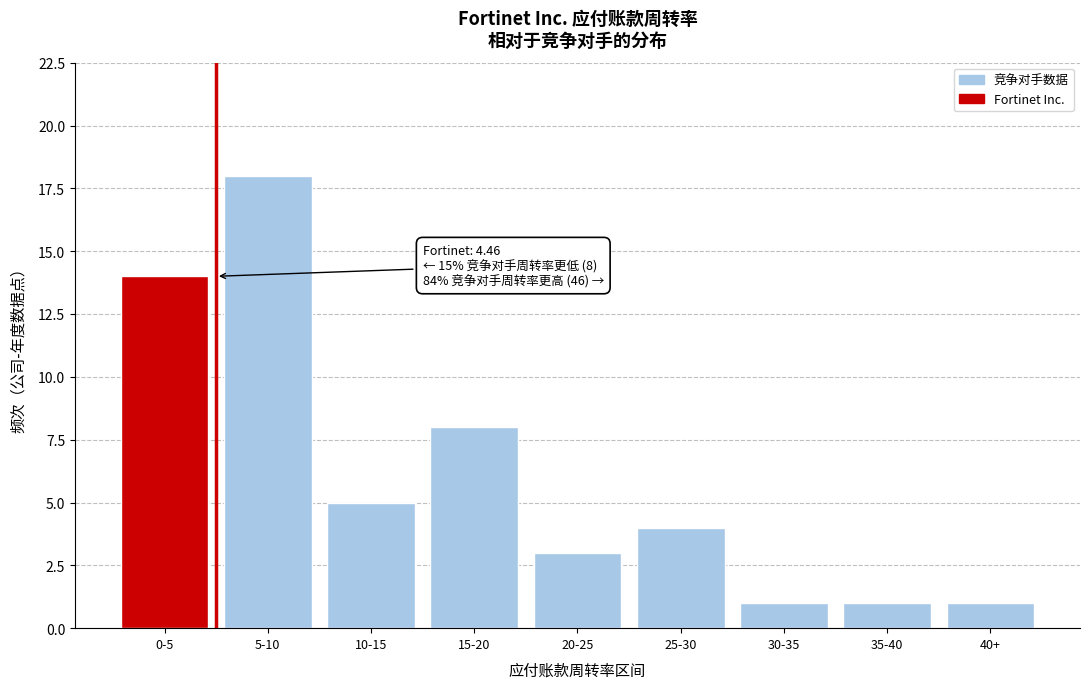

Reading left to right, what are all the values shown in this chart?

14	18	5	8	3	4	1	1	1